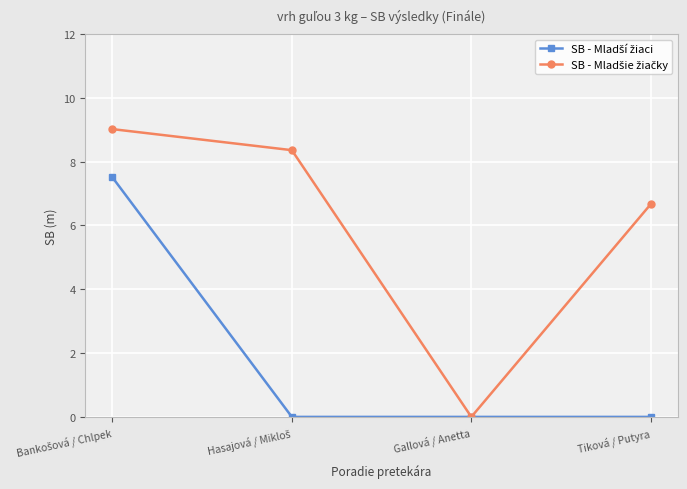

How many lines are shown in the chart?

2